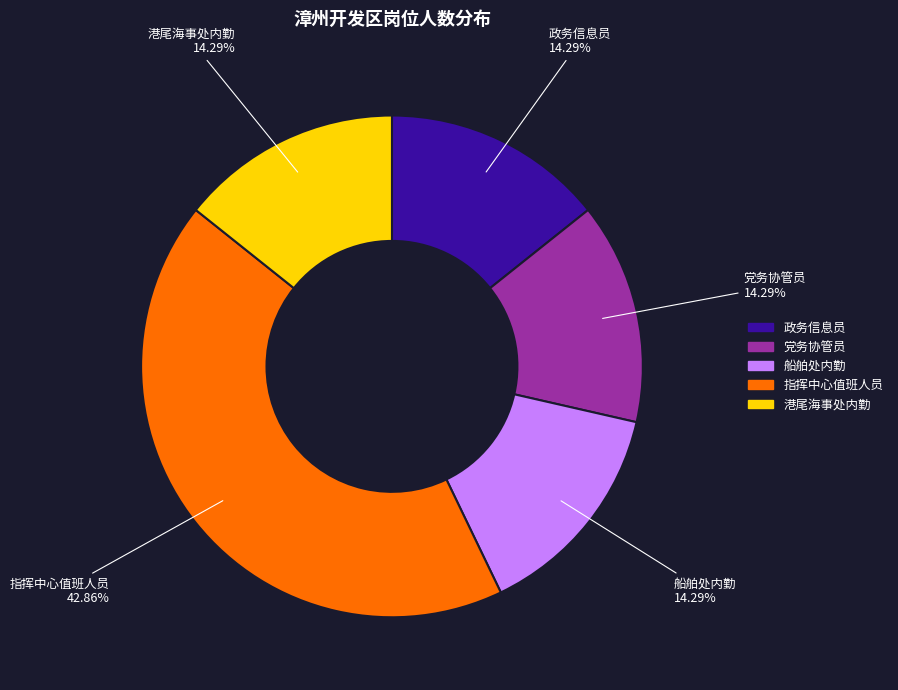

How many segments does this pie chart have?

5